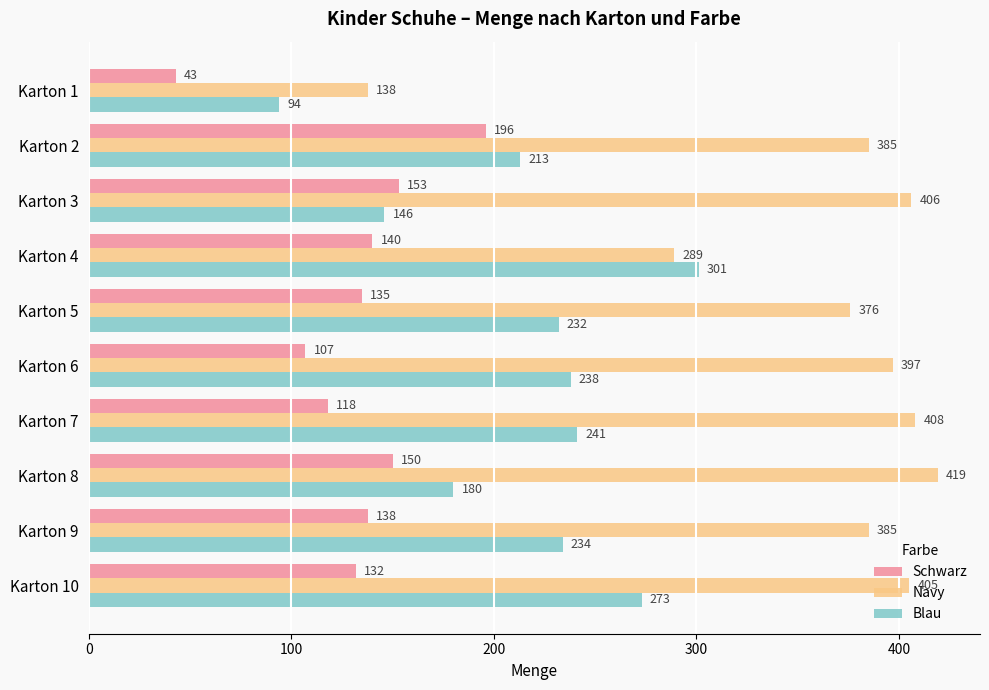

What is the spread (max minus min) of values at Karton 5?

241